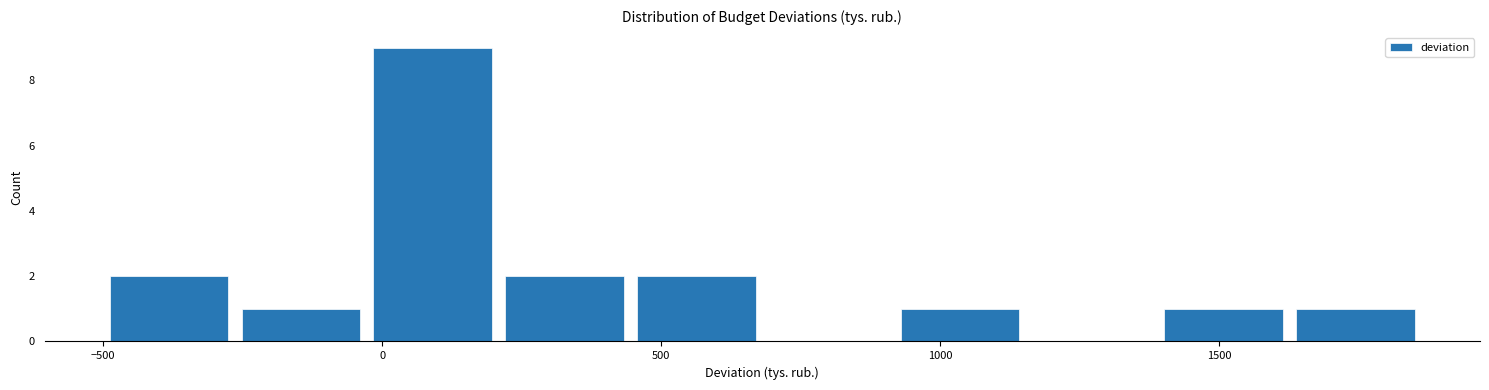

How tall is the bar that spans -250 to -50 on the x-axis? Neither the bar edges nor the heights are printed on the chart, so give them approximately, as read against the axes.

1